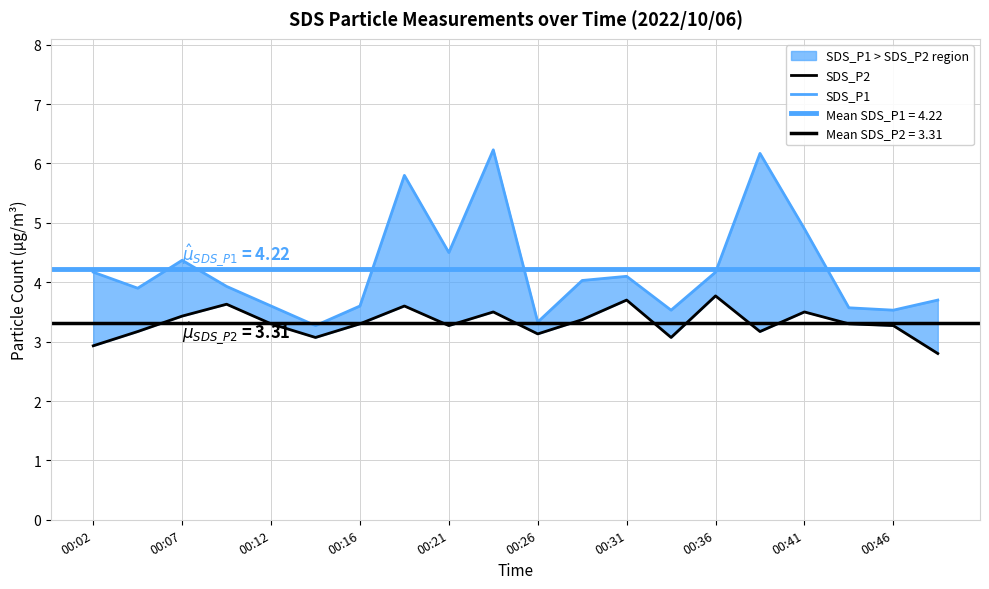

What is the difference between the maximum and minimum values in the SDS_P1 series?

3.0